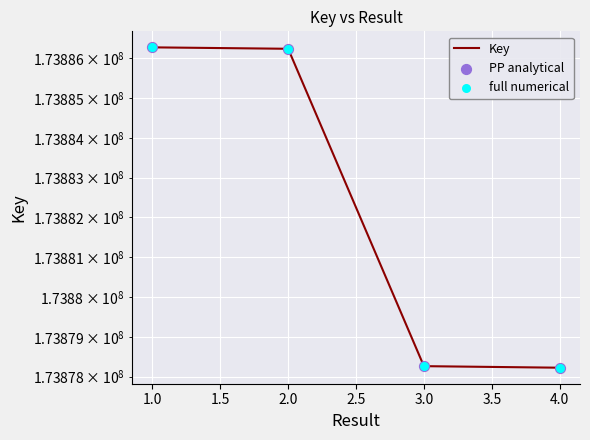

At how many categories does at least one series exceed 173884447?

2